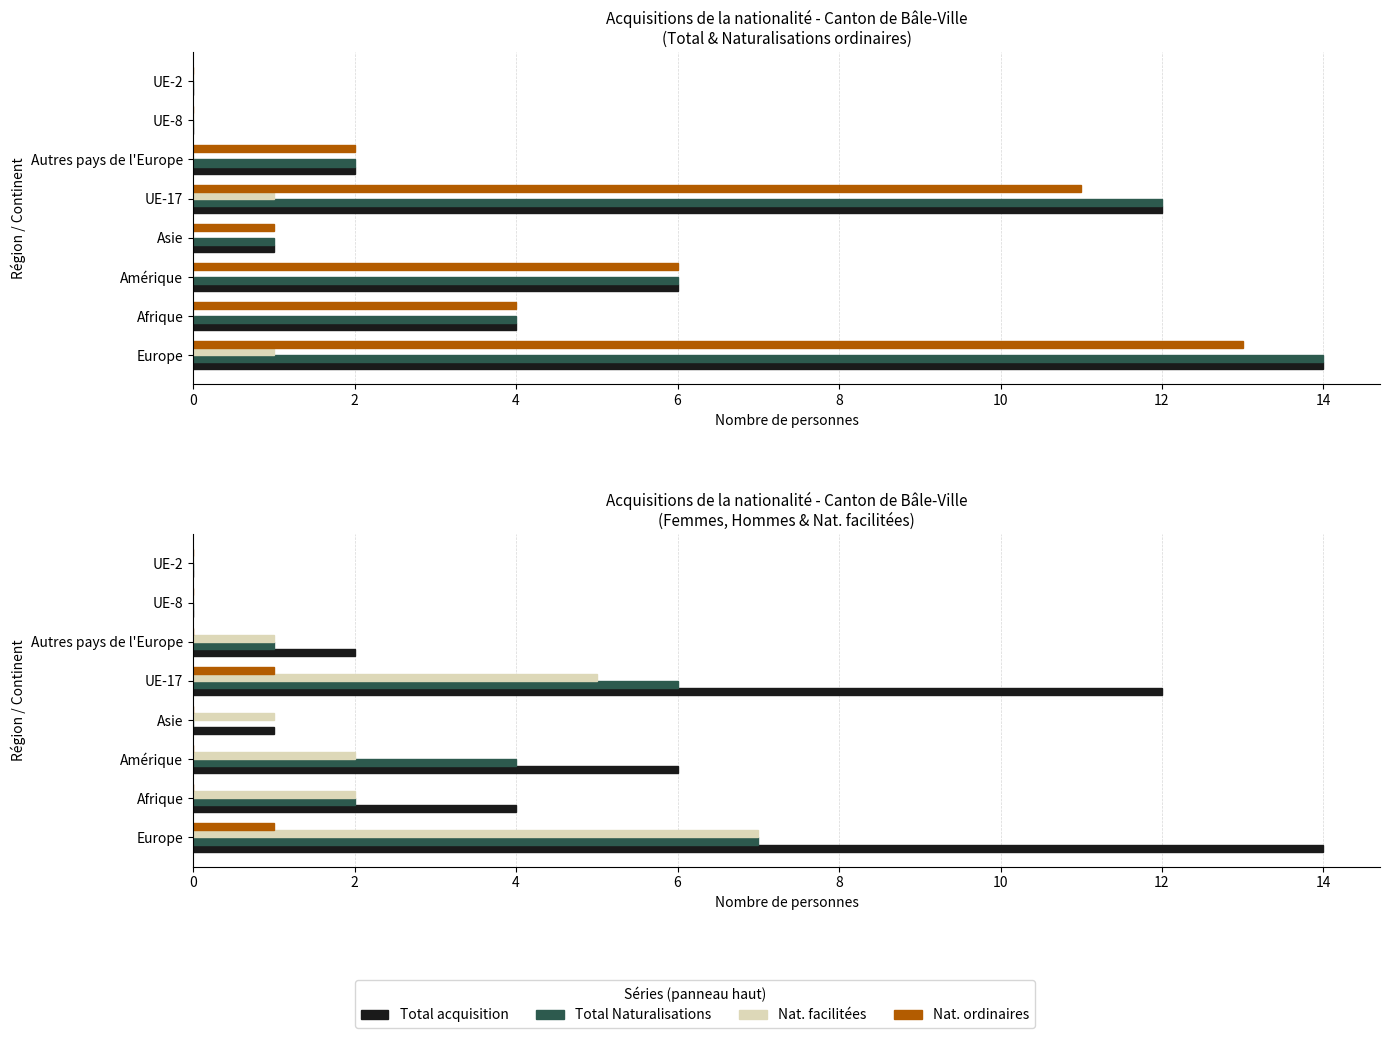

What is the difference between the maximum and minimum values in the Hommes series?

7